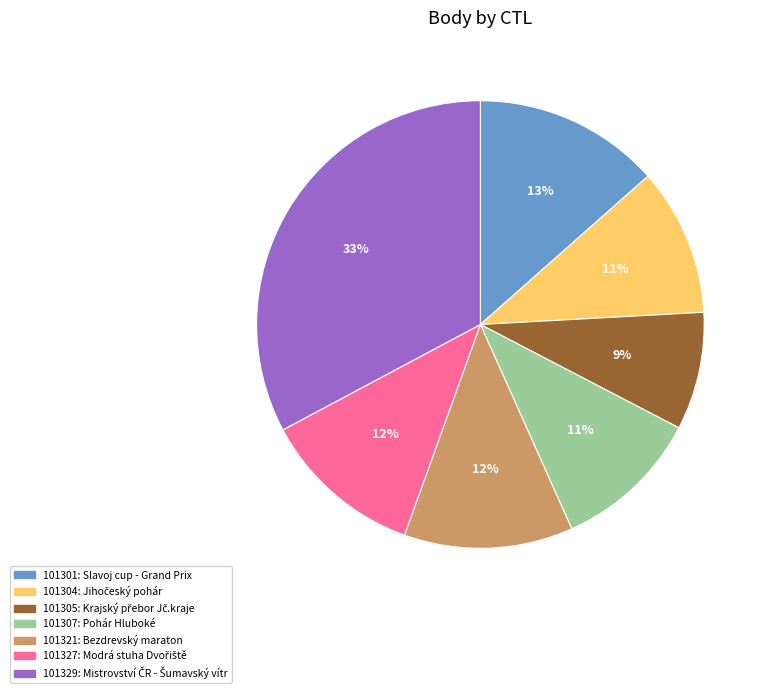

To the nearest percent, what is the average slice percentage?

14%